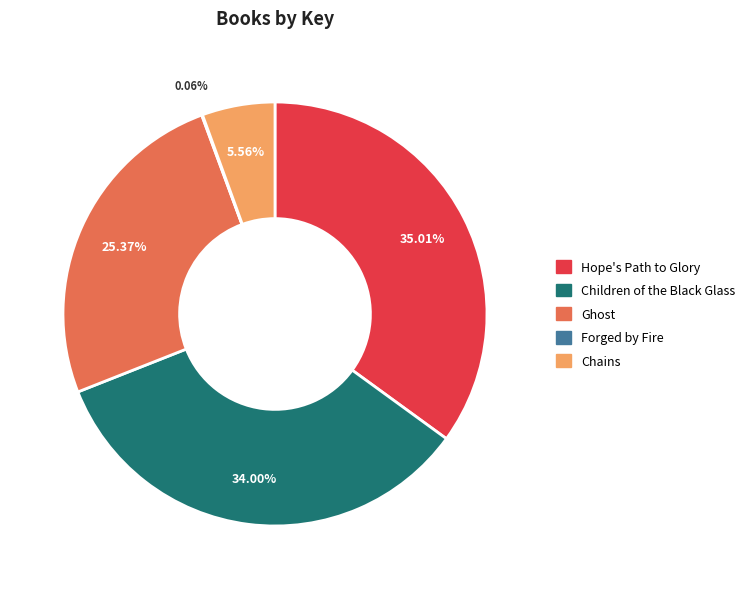

Between Hope's Path to Glory and Ghost, which is larger?

Hope's Path to Glory